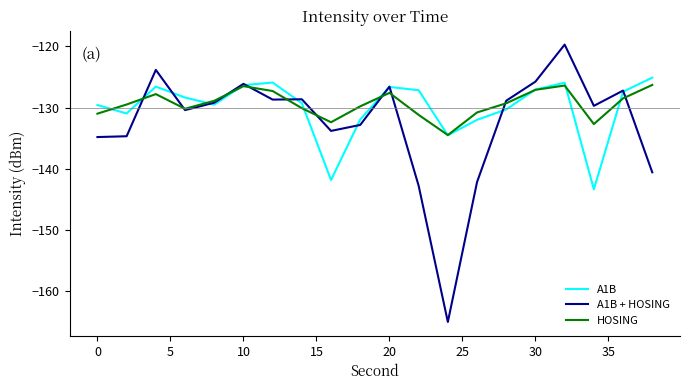

What is the lowest value of the A1B + HOSING series?

-165.1